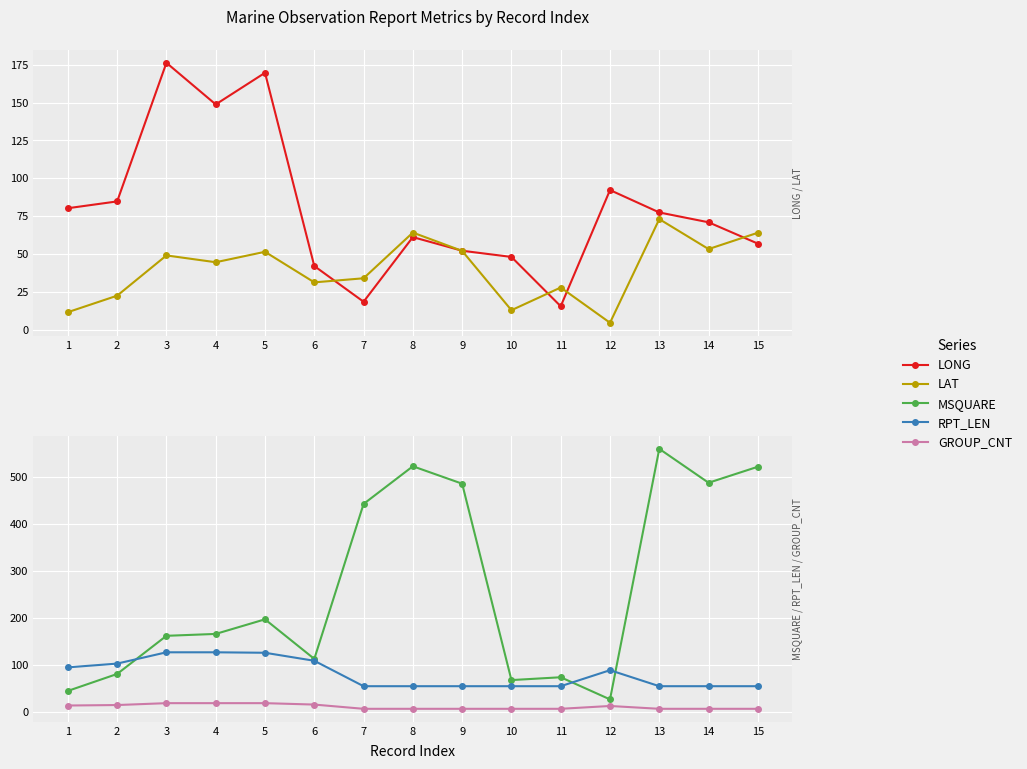

True or false: MSQUARE and GROUP_CNT cross at least once.

False